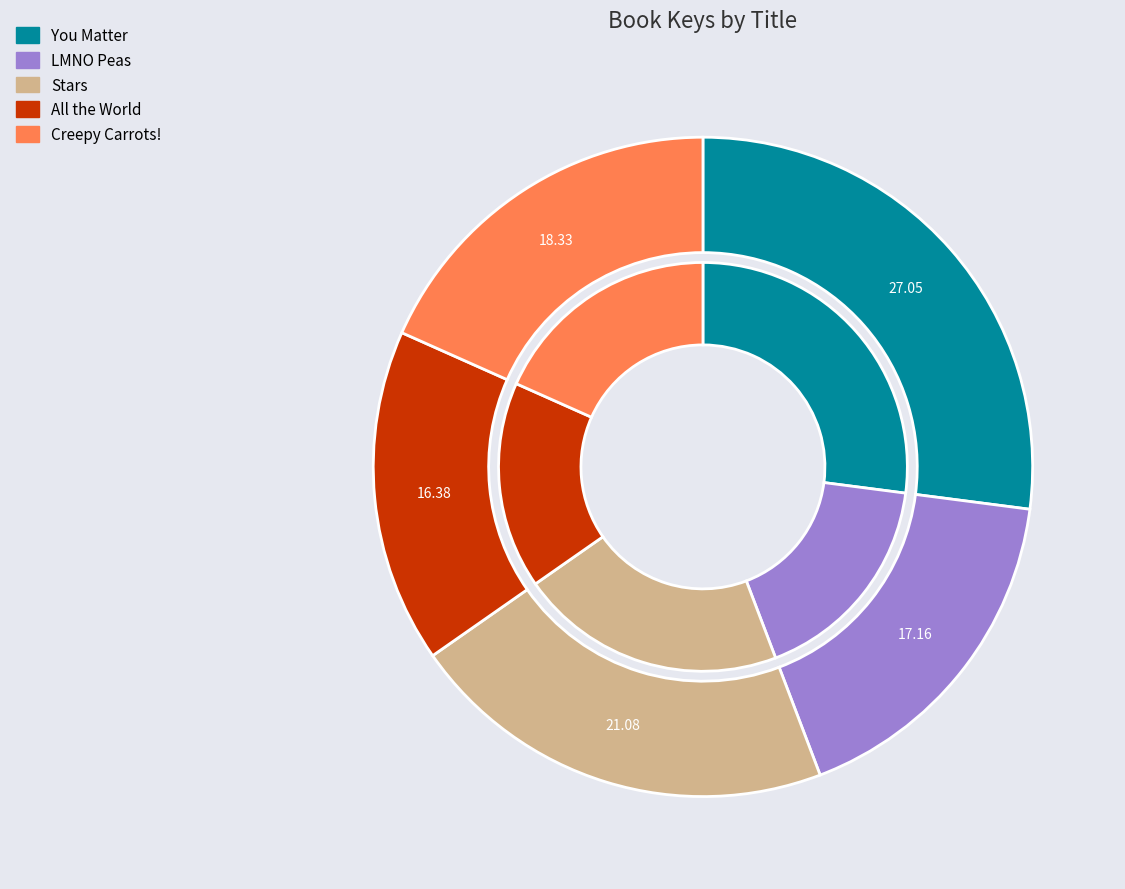

What percentage do Stars and You Matter together represent?

48.1%